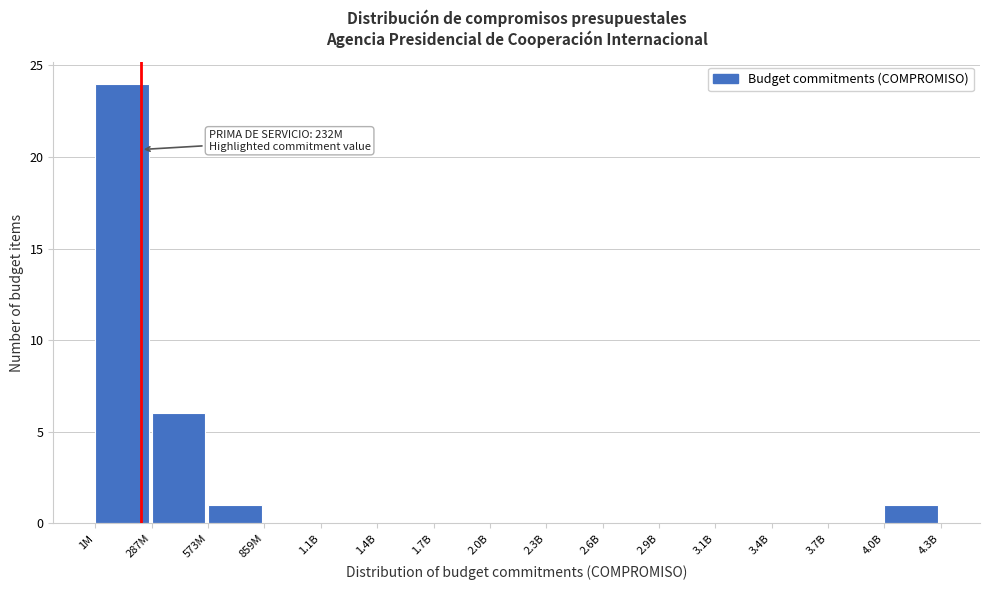

Reading left to right, what are all the values shown in this chart?

1M=24	287M=6	573M=1	859M=0	1.1B=0	1.4B=0	1.7B=0	2.0B=0	2.3B=0	2.6B=0	2.9B=0	3.1B=0	3.4B=0	3.7B=0	4.0B=1